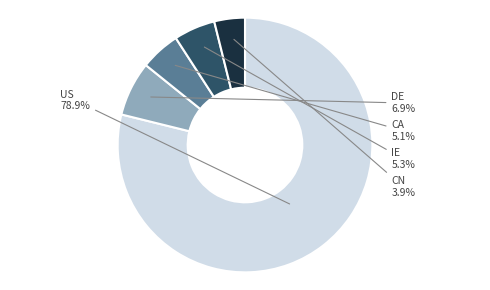

Is there a majority slice in this chart?

Yes